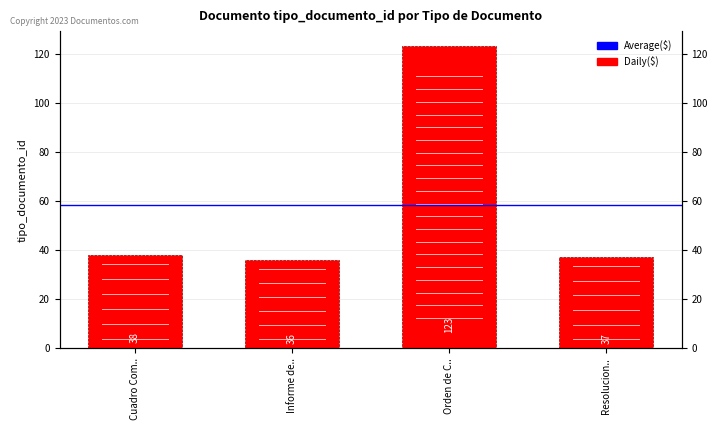

What is the sum of all values?

234